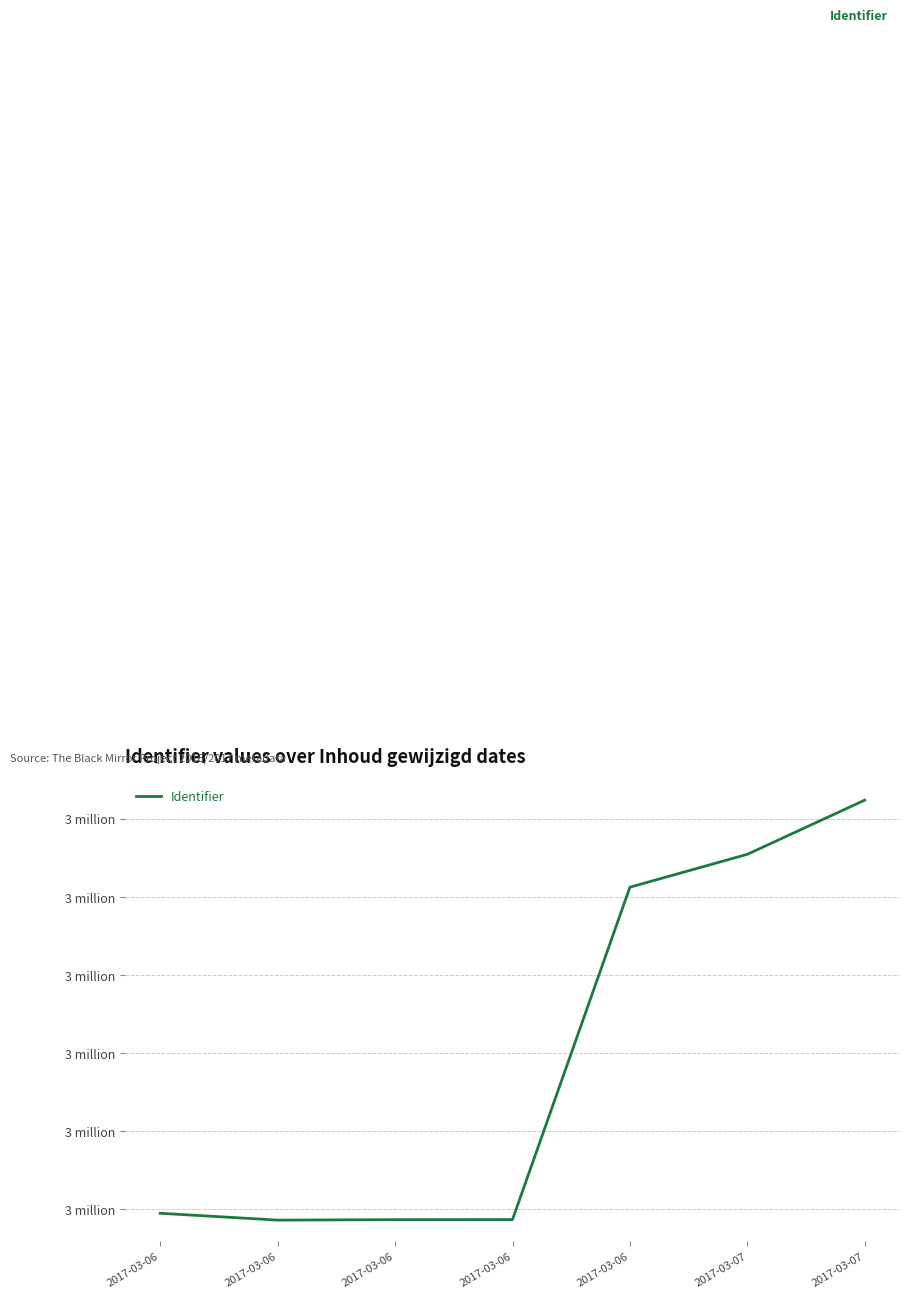

How many values are below 3054730?

3